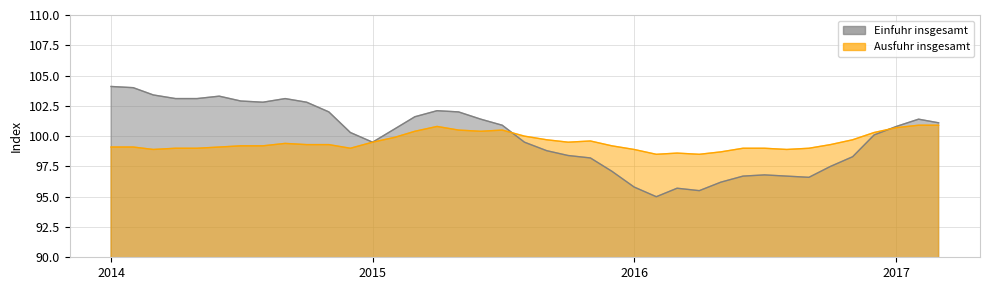

Rank the series at 2014-09 from highest to lowest value.

Einfuhr insgesamt, Ausfuhr insgesamt